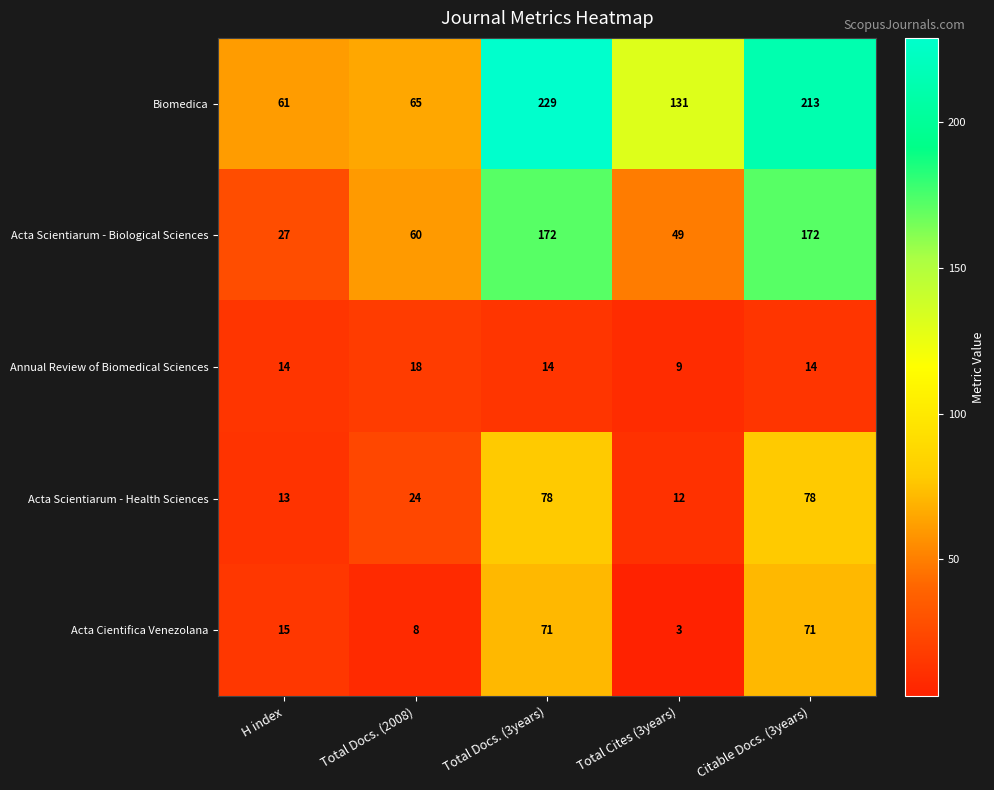

What is the approximate value of Acta Scientiarum - Health Sciences at Total Cites (3years), to the nearest 10?

10